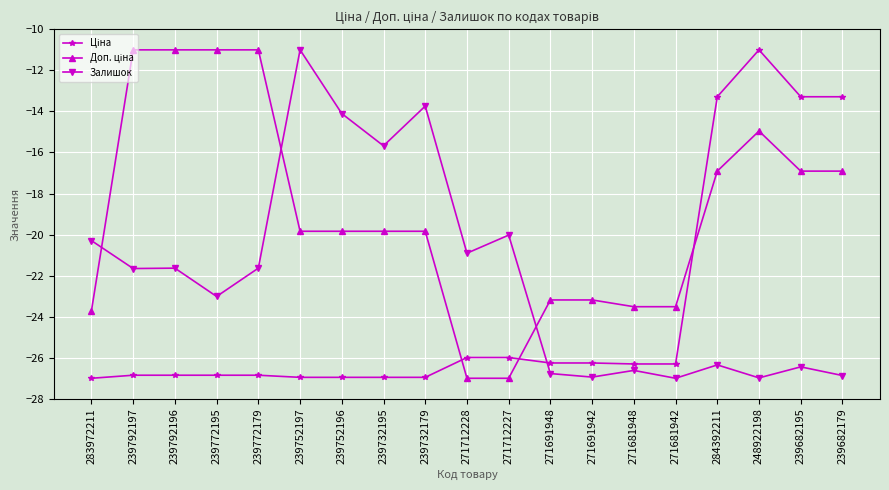

At which category is the sum across all series the highest?

248922198